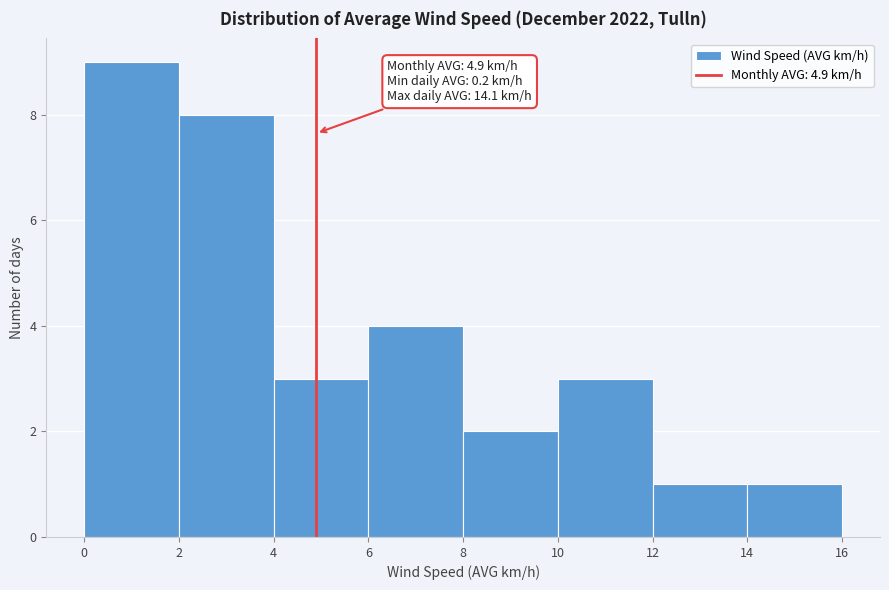

Which range on the x-axis has the tallest bar?

0 to 2